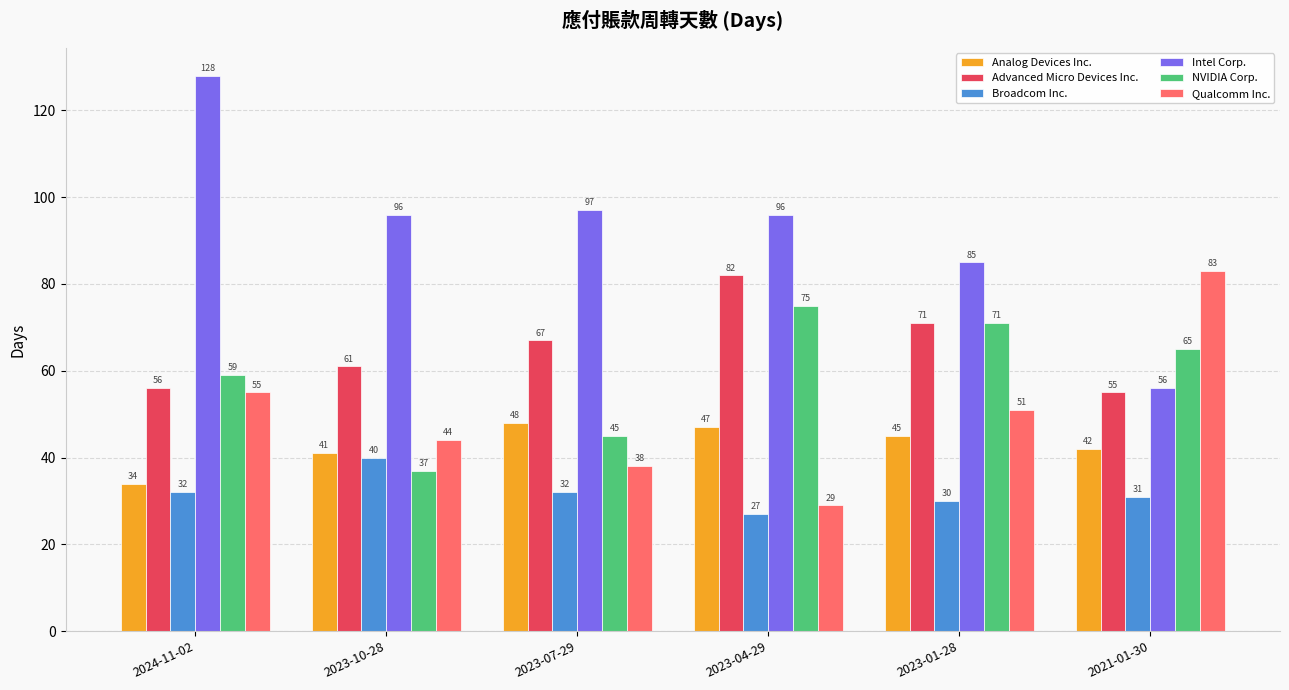

What is the difference between the second highest and minimum values in the Broadcom Inc. series?

5